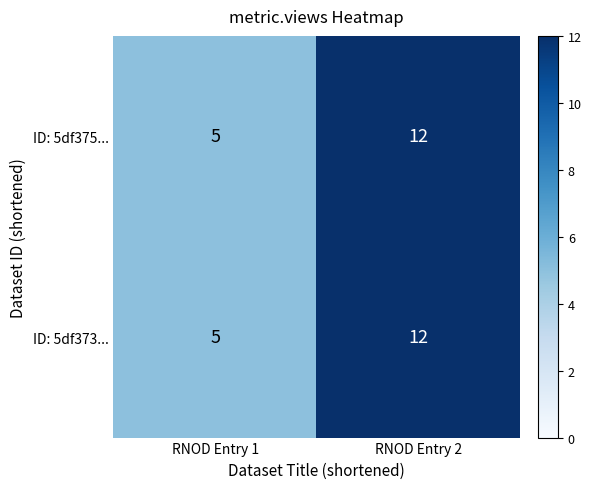

Reading right to left, transcribe all the data shown in this chart.

ID: 5df375...: RNOD Entry 2=12	RNOD Entry 1=5
ID: 5df373...: RNOD Entry 2=12	RNOD Entry 1=5